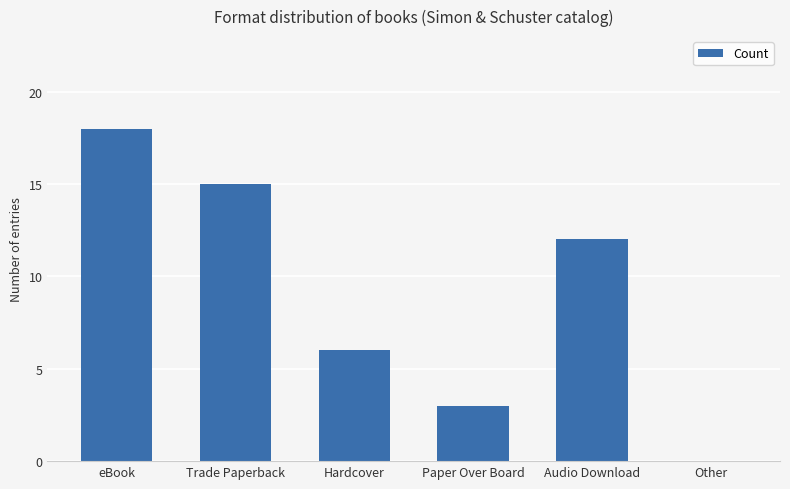

What is the sum of all values?

54